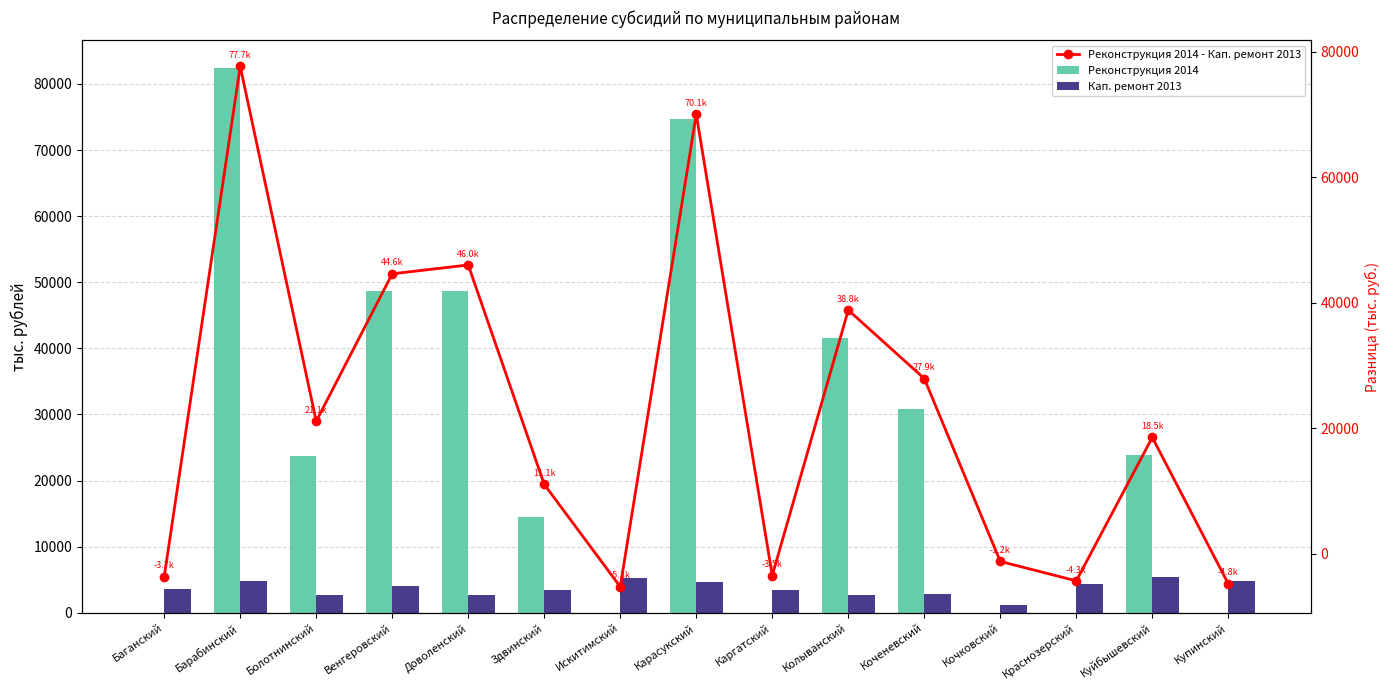

How many groups of bars are there?

15